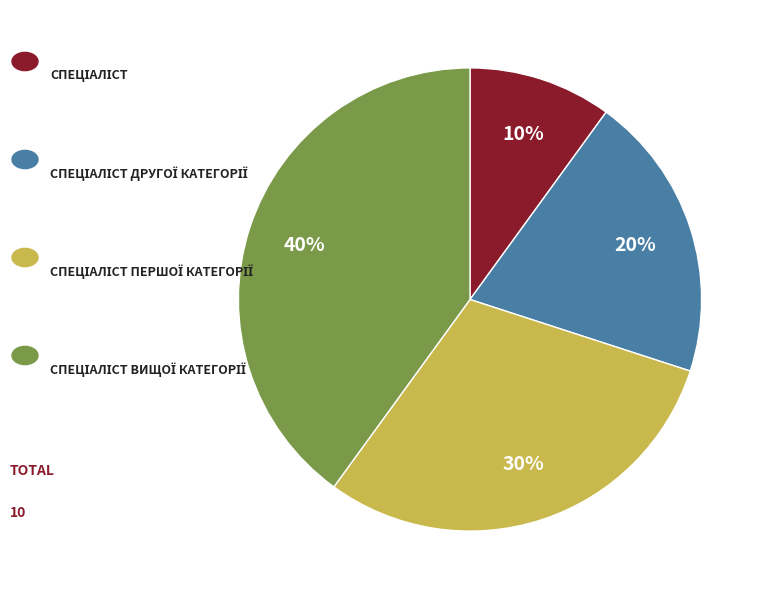

To the nearest percent, what is the average slice percentage?

25%